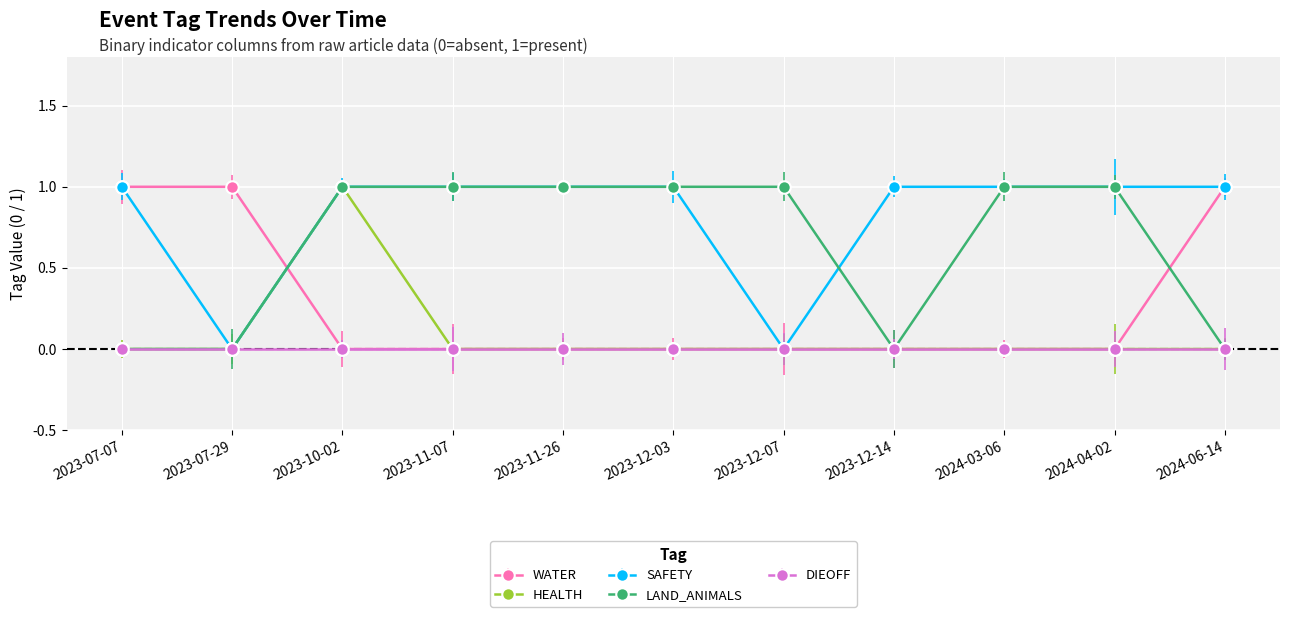

What is the sum of the LAND_ANIMALS values at 2023-11-07 and 2023-12-07?

2